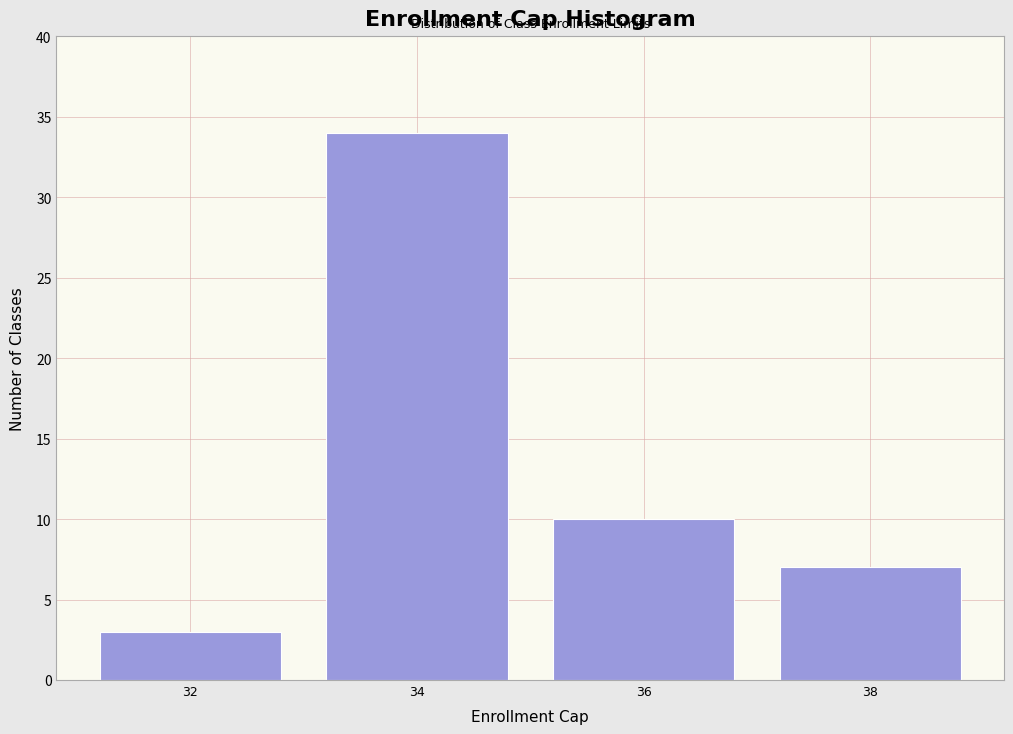

Reading left to right, transcribe all the data shown in this chart.

32=3	34=34	36=10	38=7